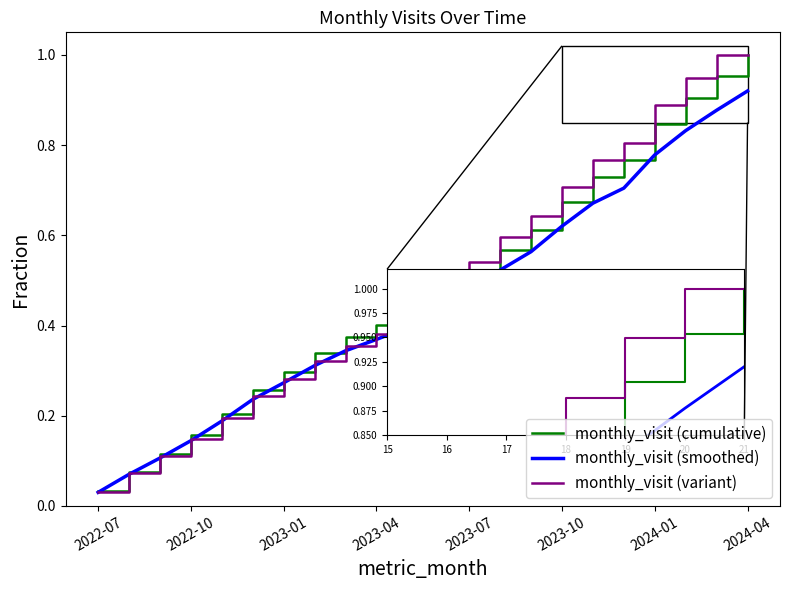

Which series has the largest range (max minus min)?

monthly_visit (variant)